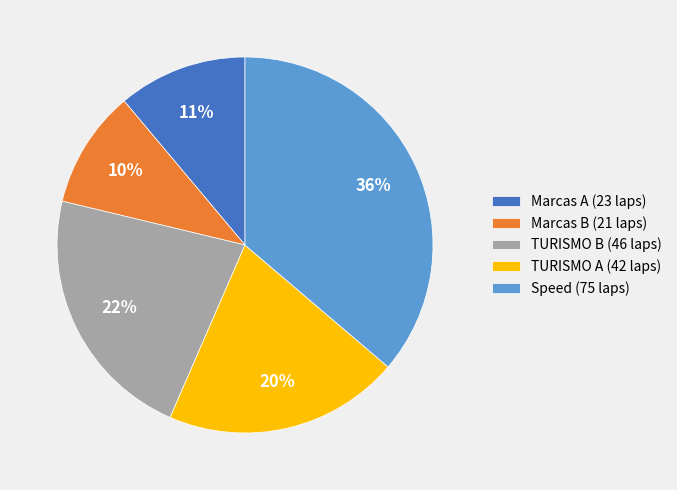

To the nearest percent, what is the difference between the largest and smallest slice percentages?

26%